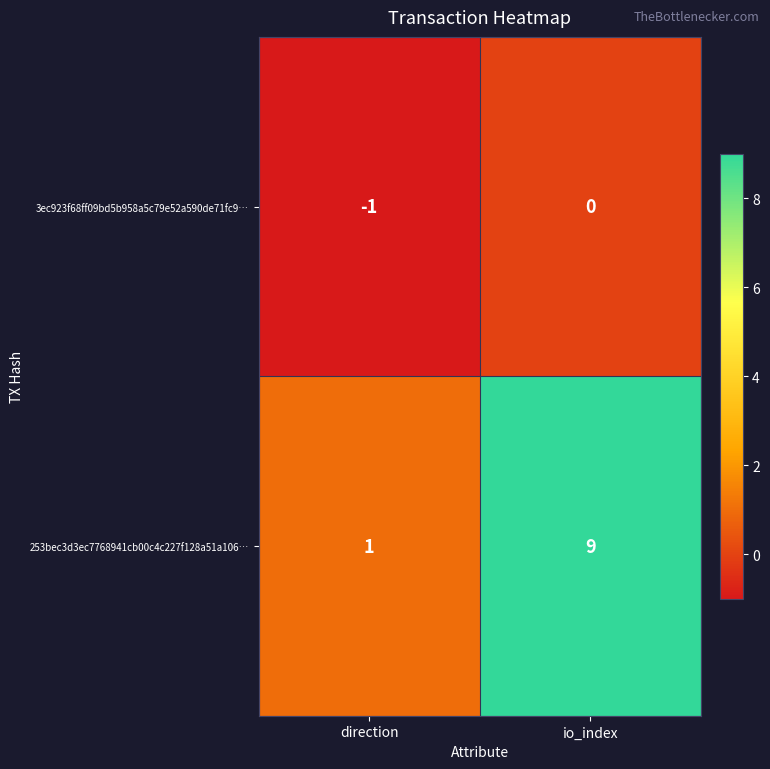

The value of 253bec3d3ec7768941cb00c4c227f128a51a106… at io_index is 12. True or false?

False